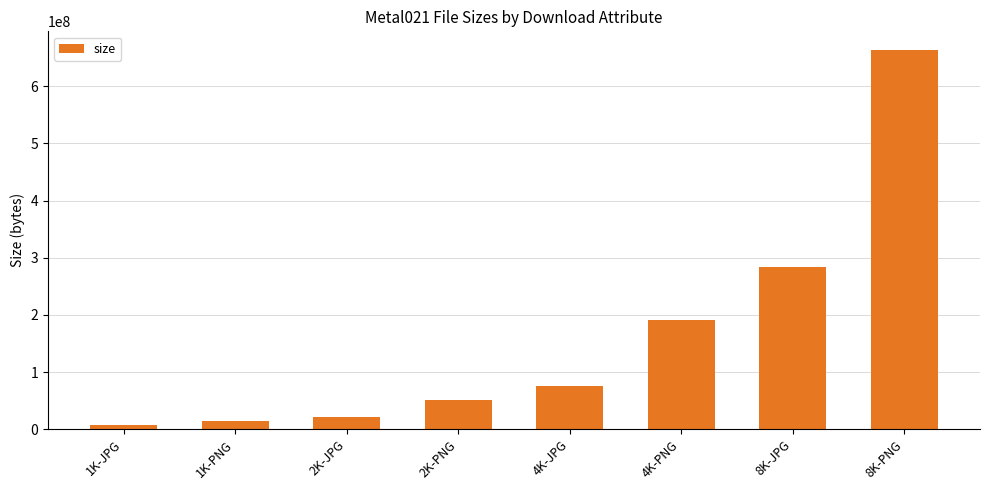

Reading left to right, extract all data points from this chart.

6896853	14398985	21569611	51247694	75099115	190834888	284462845	662838344